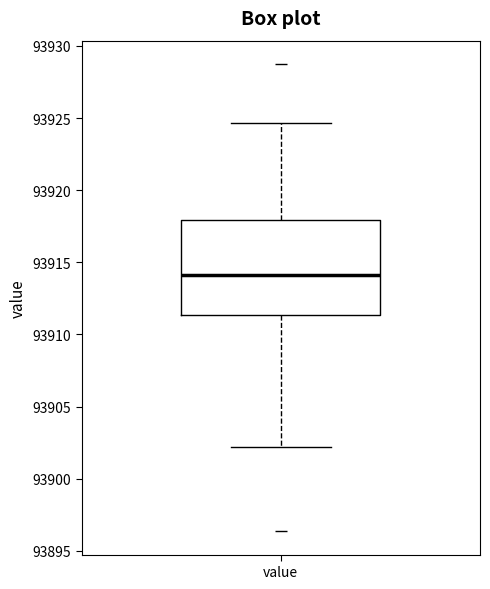

Where does the lower whisker of the box for value end on the y-axis? The values are not printed on the chart, so give them approximately, as read against the axis.

93902.0